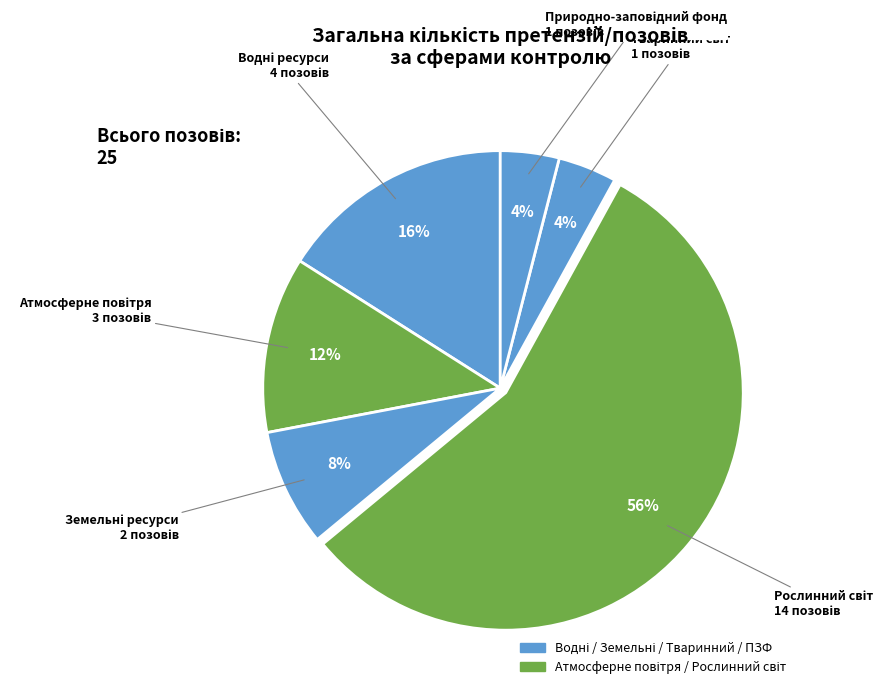

How many segments does this pie chart have?

6